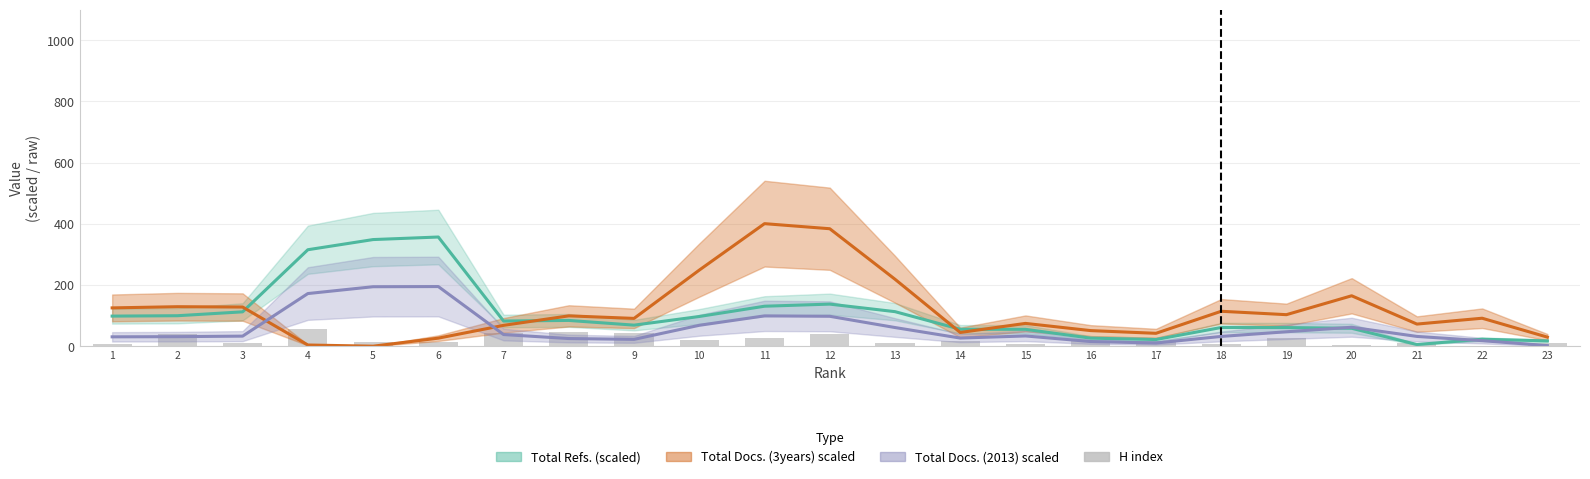

What is the smallest value displayed?

2